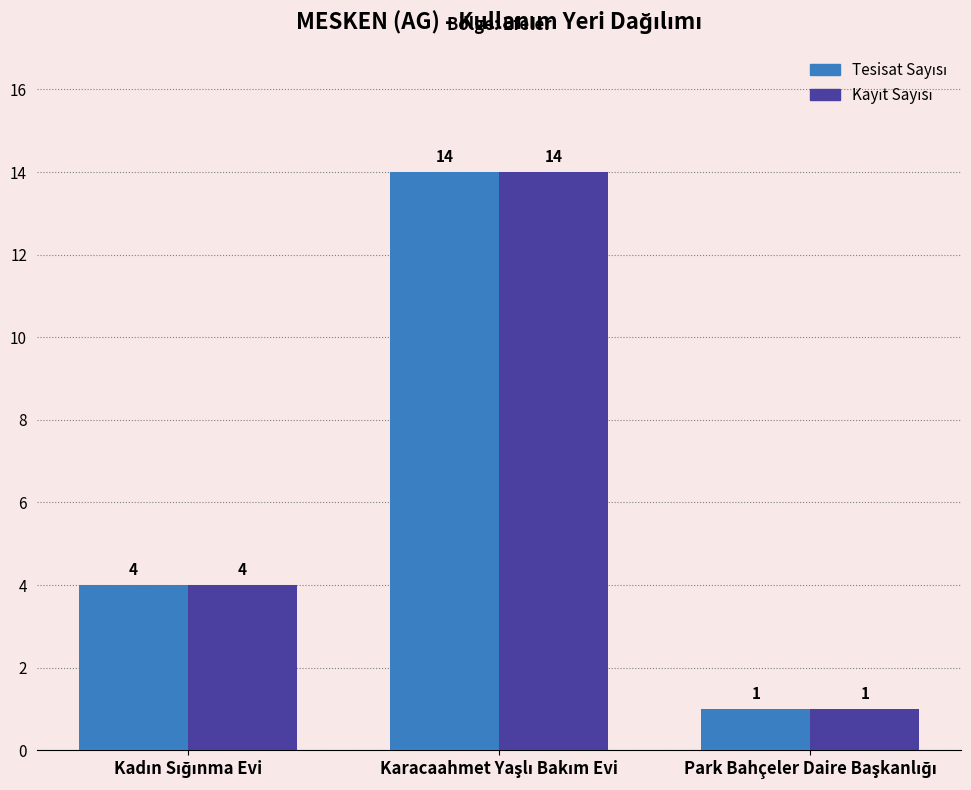

How many groups of bars are there?

3